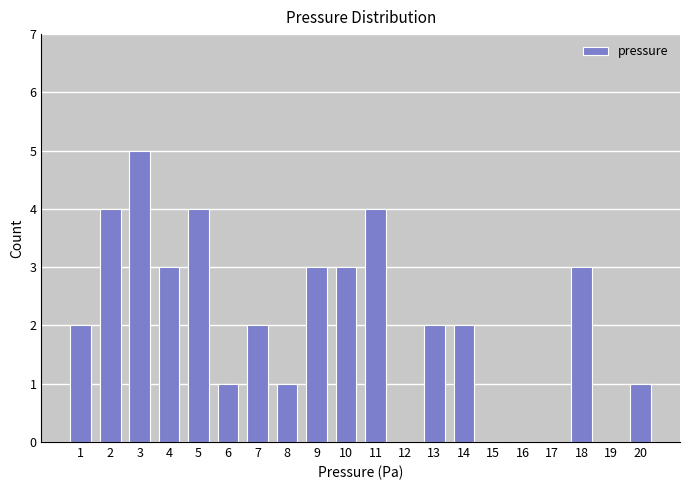

Reading right to left, list all the values displayed in this chart.

20=1	19=0	18=3	17=0	16=0	15=0	14=2	13=2	12=0	11=4	10=3	9=3	8=1	7=2	6=1	5=4	4=3	3=5	2=4	1=2